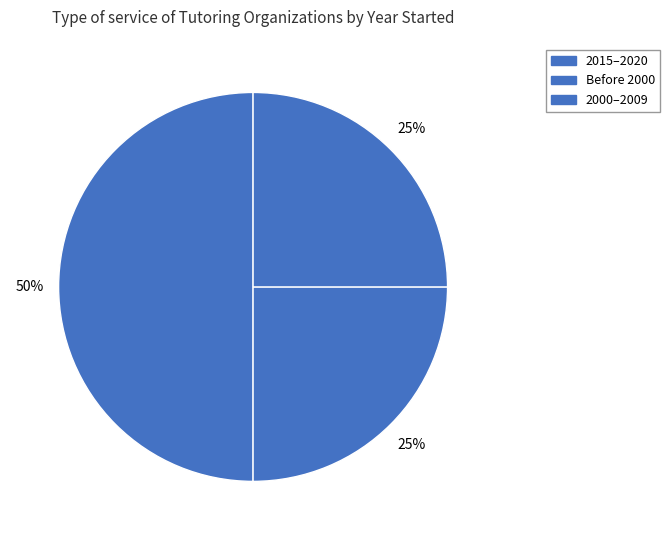

Does any single category account for the majority?

No